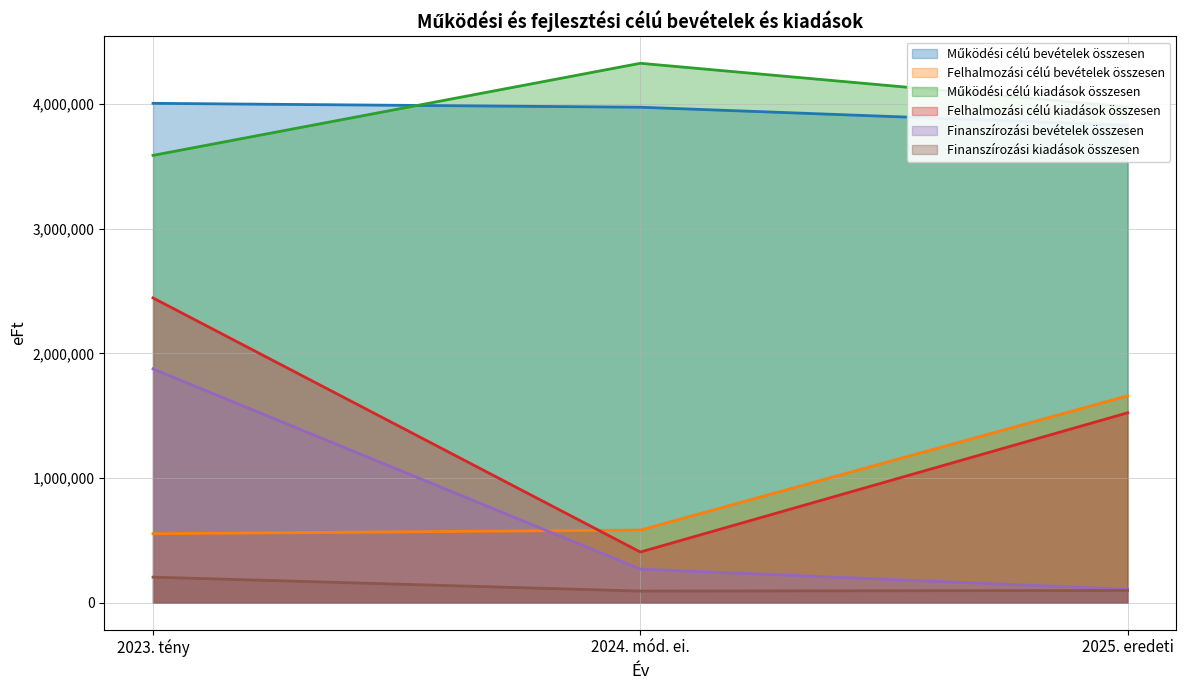

Which has a higher value, 2025. eredeti or 2023. tény?

2023. tény